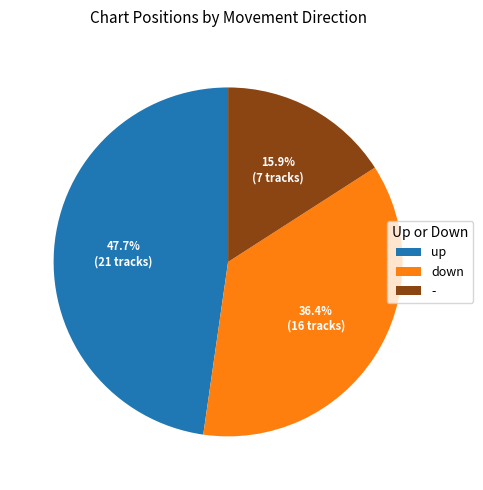

Rank the categories by value from highest to lowest.

up, down, -